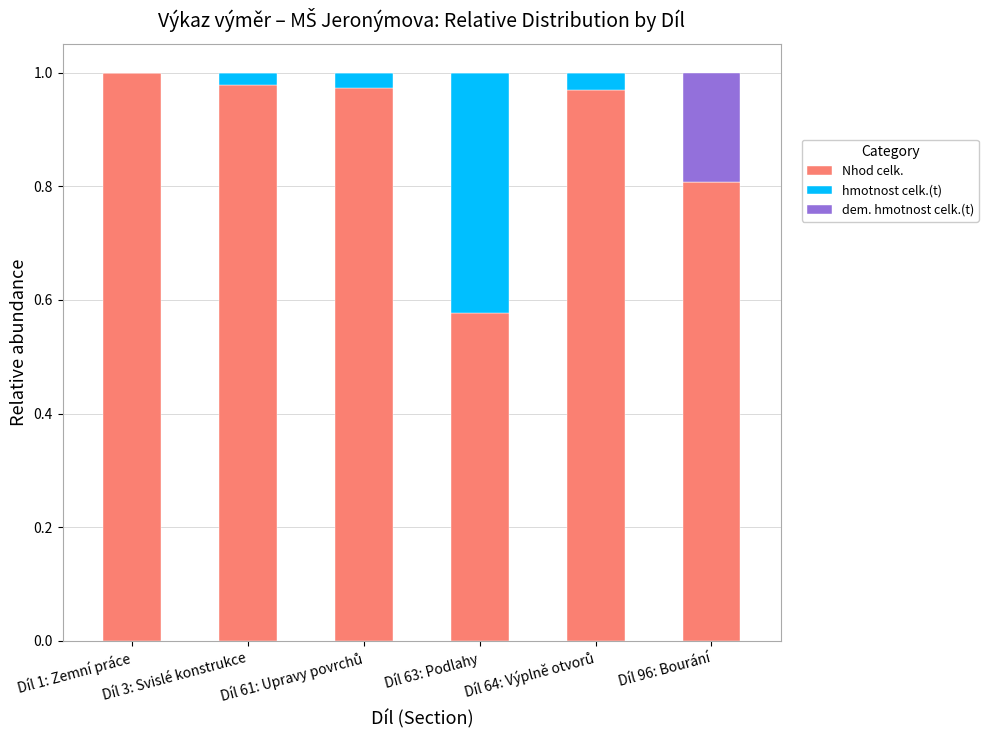

What is the sum of all Nhod celk. values?

5.3